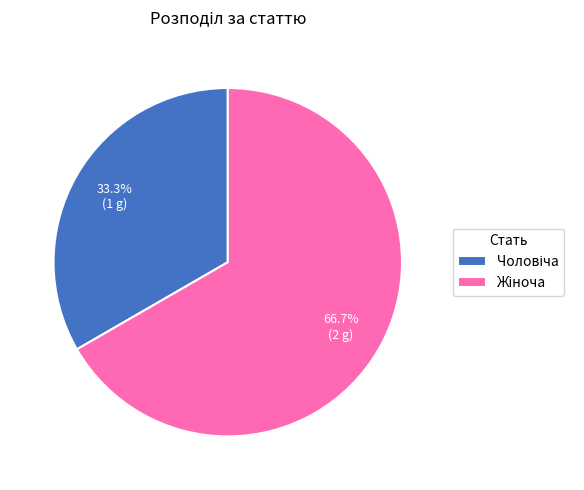

Is there a majority slice in this chart?

Yes